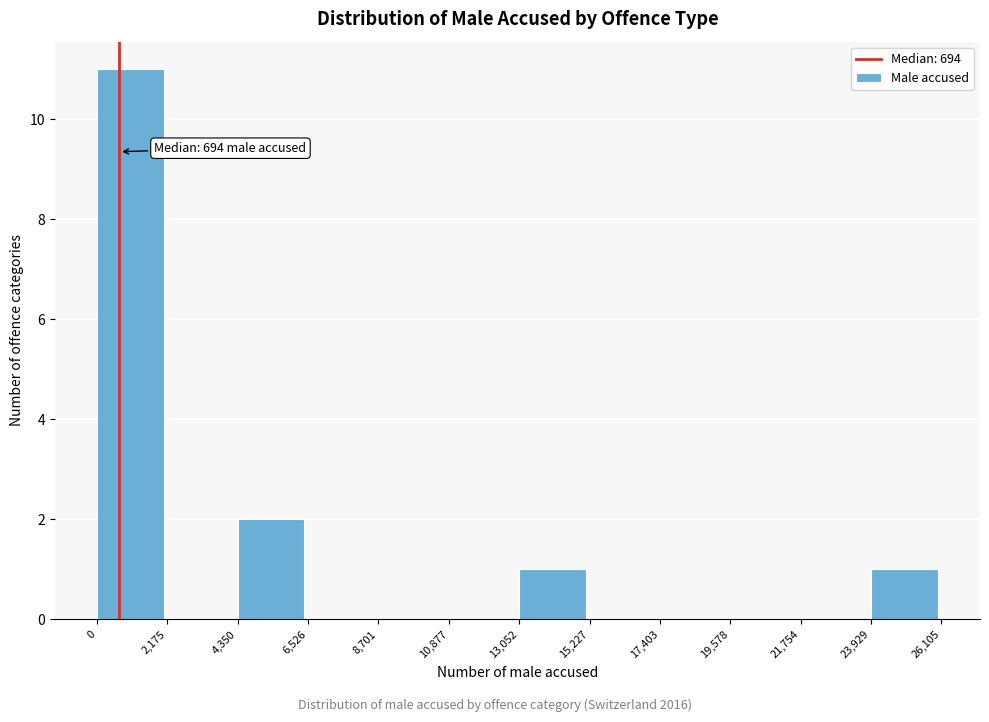

Over which range of the x-axis is the bar tallest?

0 to 2,175